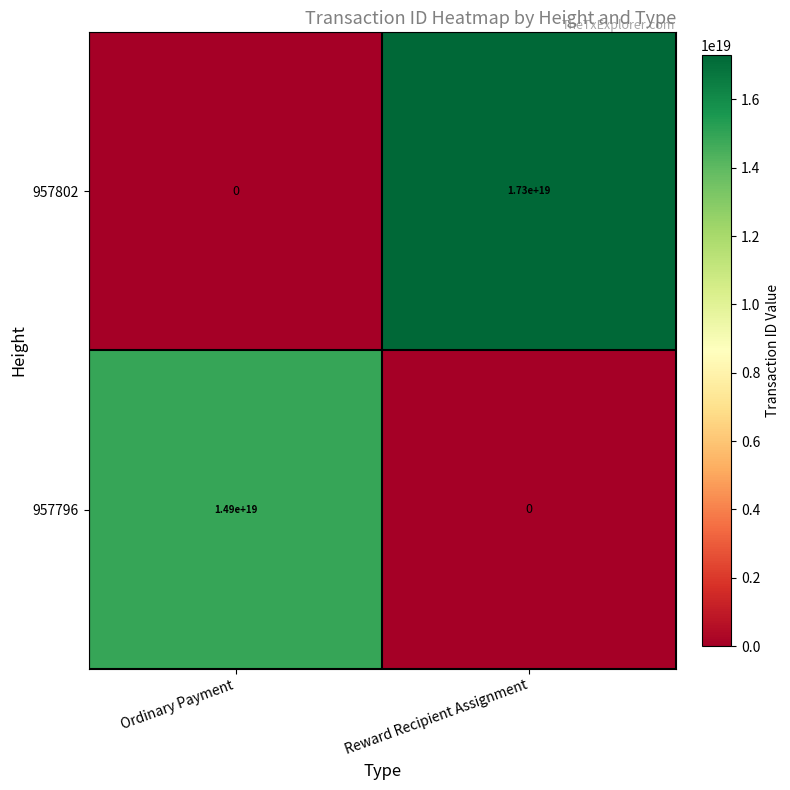

The value of 957796 at Reward Recipient Assignment is 8802483467676652544. True or false?

False